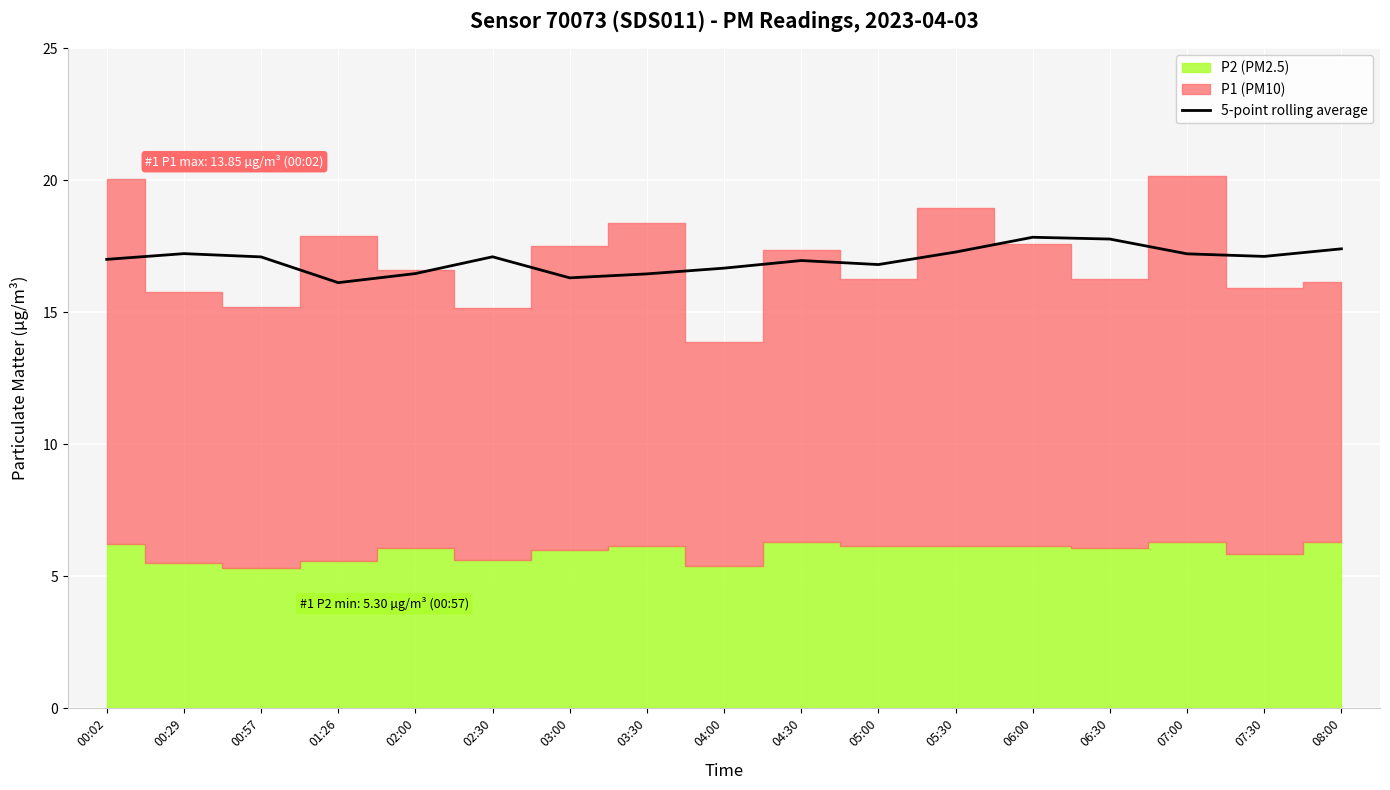

How many categories are shown in the chart?

17